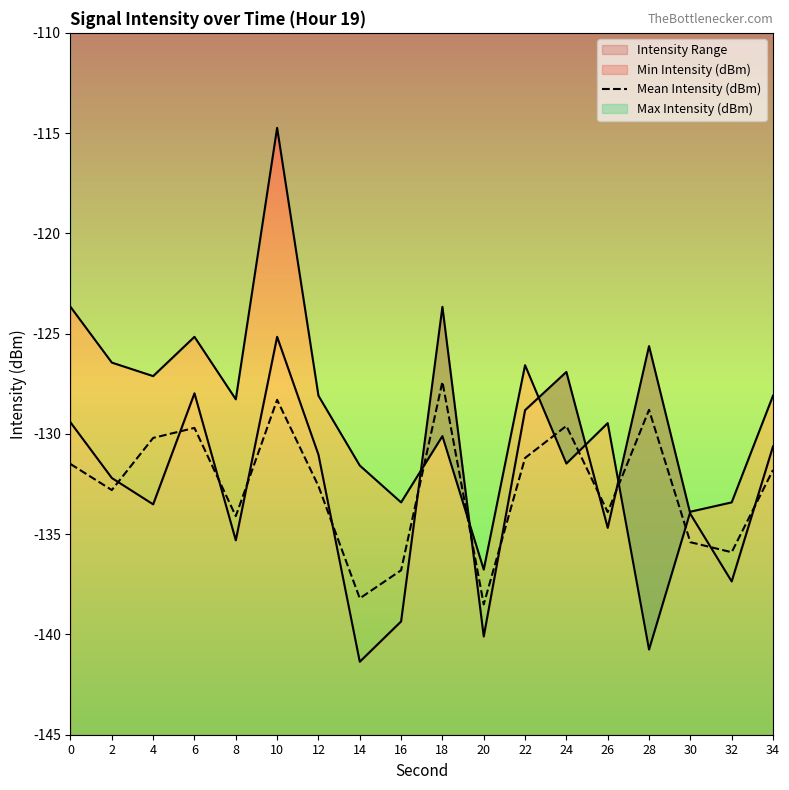

What is the value of the 9th point from the left?

-136.8